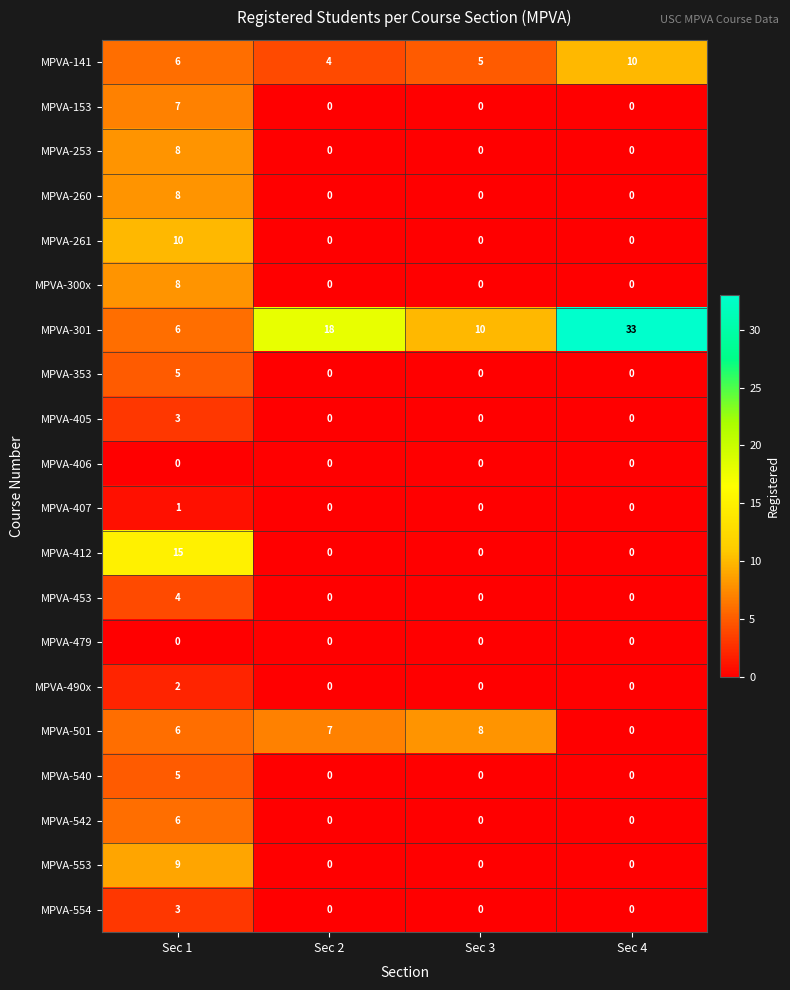

What is the highest value of the MPVA-553 series?

9